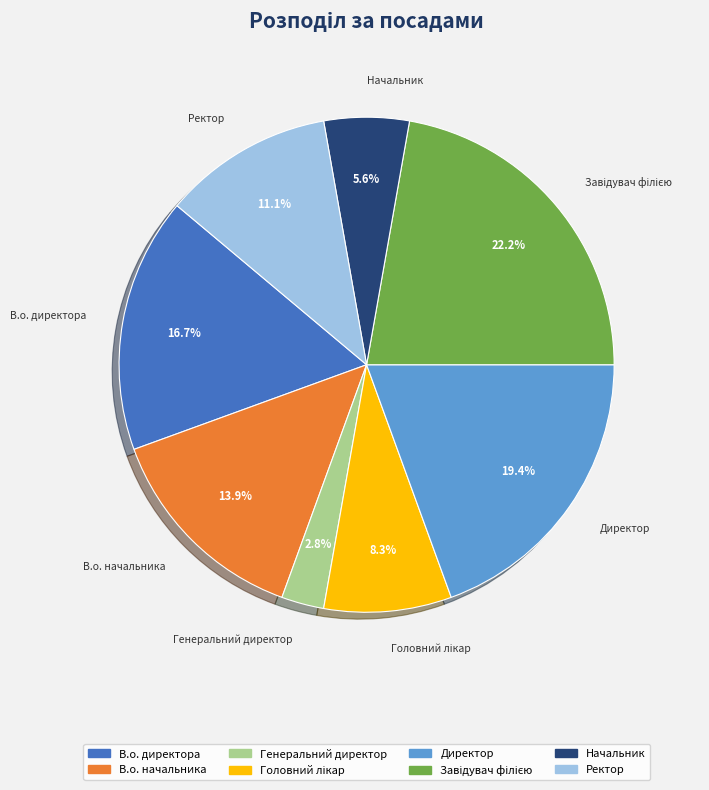

To the nearest percent, what percentage of the pie is В.о. директора?

17%